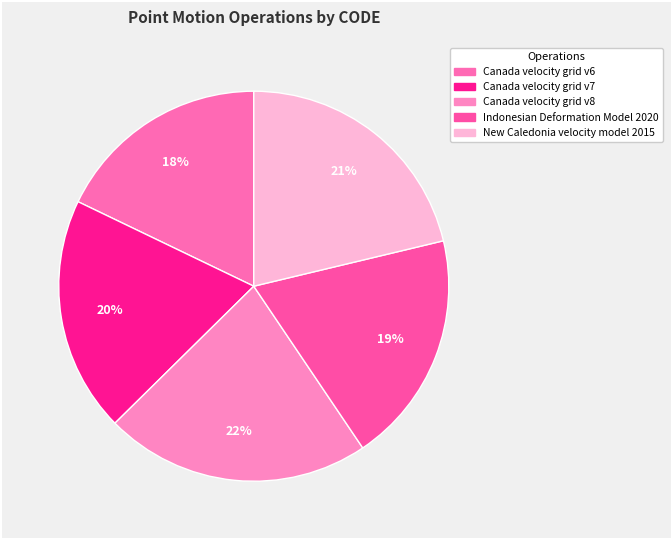

Is there any slice that represents more than half of the pie?

No